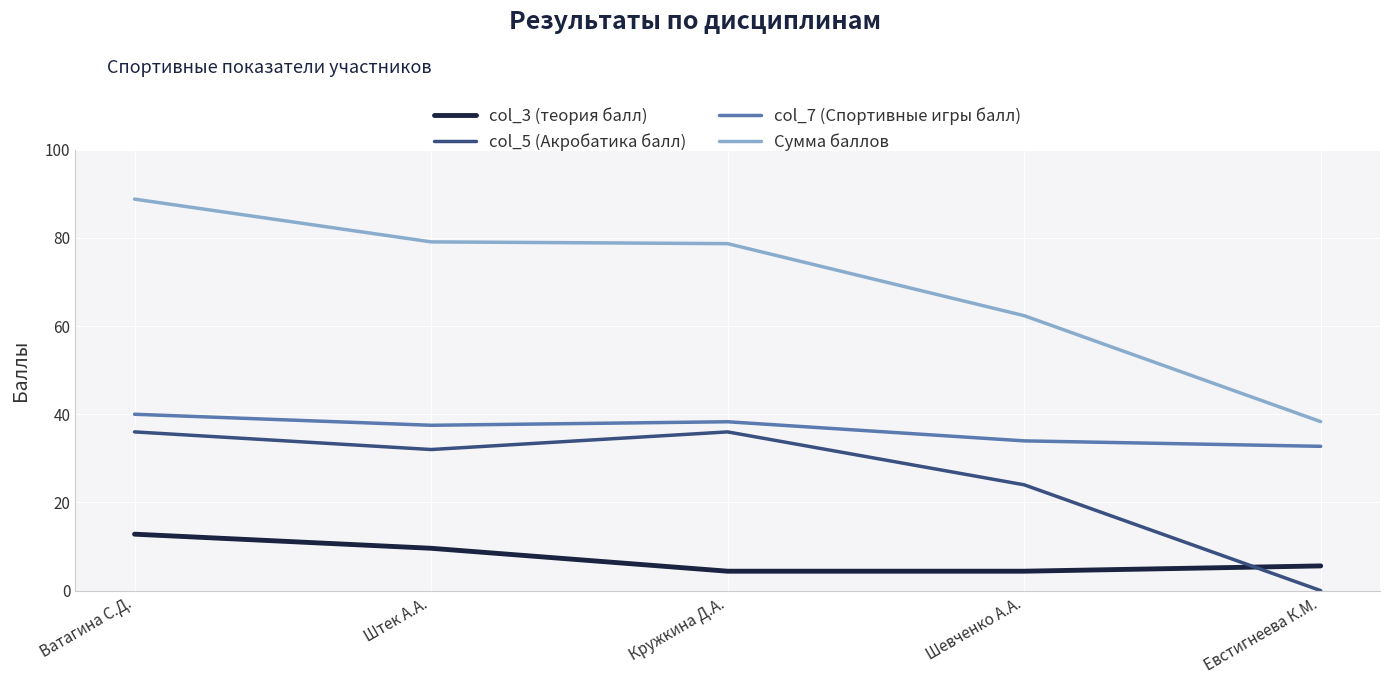

Is this an area chart (filled region under the line)?

No